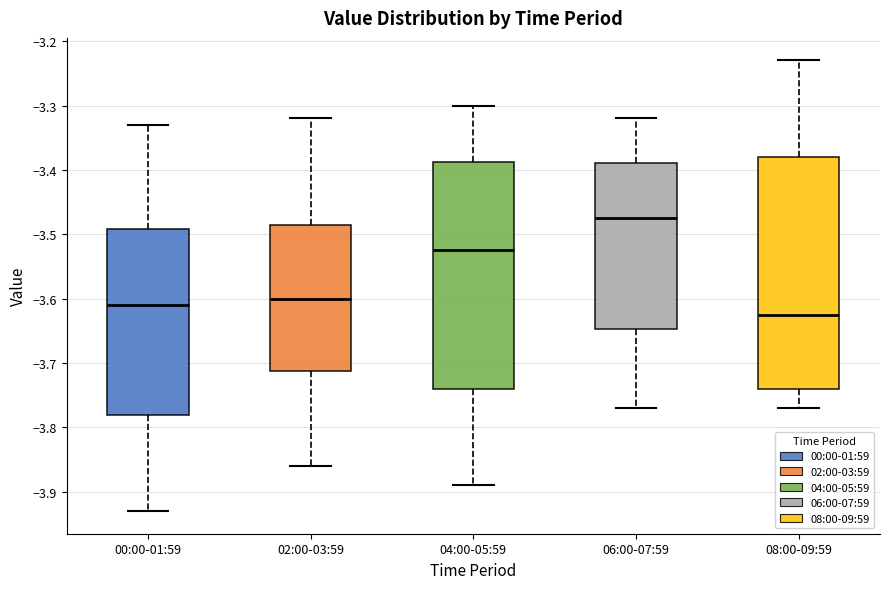

Which box's median line is the lowest?

08:00-09:59